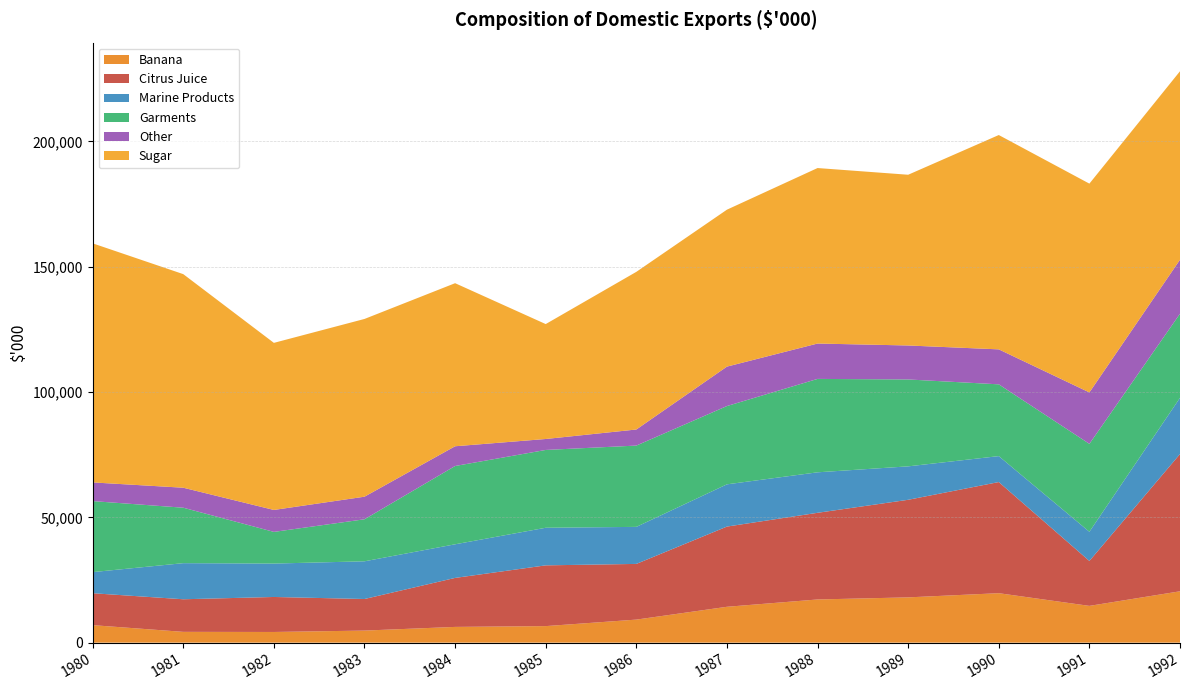

Reading left to right, list all the values displayed in this chart.

Banana: 1980=6987	1981=4311	1982=4265	1983=4818	1984=6286	1985=6605	1986=9199	1987=14312	1988=17233	1989=18071	1990=19738	1991=14674	1992=20497
Citrus Juice: 1980=12738	1981=13004	1982=13964	1983=12600	1984=19546	1985=24240	1986=22221	1987=32008	1988=34582	1989=38936	1990=44346	1991=17923	1992=54763
Marine Products: 1980=8421	1981=14405	1982=13330	1983=15045	1984=13417	1985=15002	1986=14780	1987=16856	1988=16158	1989=13344	1990=10354	1991=11650	1992=22431
Garments: 1980=28342	1981=22128	1982=12639	1983=16771	1984=31240	1985=31050	1986=32439	1987=31238	1988=37271	1989=34673	1990=28642	1991=35077	1992=33568
Other: 1980=7452	1981=7978	1982=8756	1983=9007	1984=7877	1985=4371	1986=6415	1987=15738	1988=14115	1989=13559	1990=13953	1991=20522	1992=21548
Sugar: 1980=95403	1981=85227	1982=66673	1983=70927	1984=65072	1985=45857	1986=62908	1987=62622	1988=70028	1989=68128	1990=85528	1991=83319	1992=75208